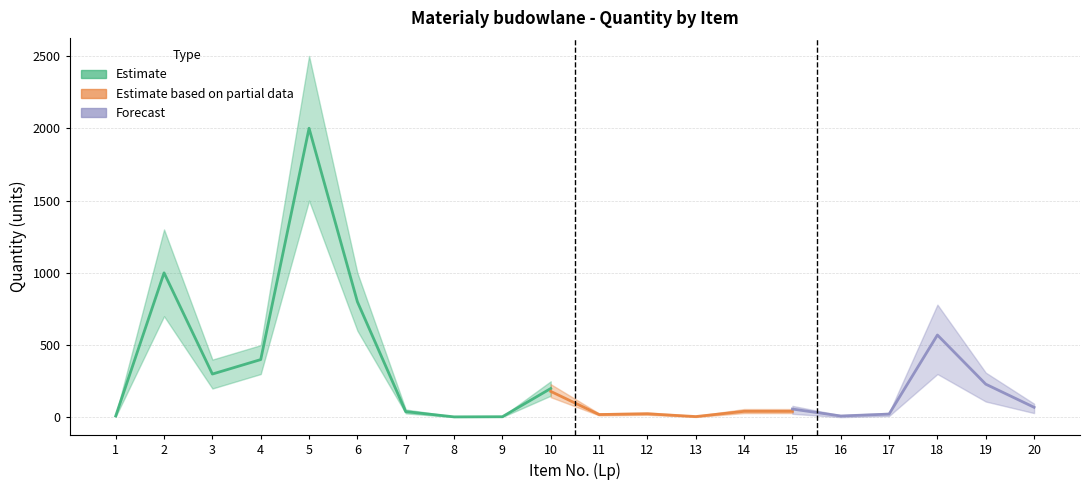

True or false: Estimate and Forecast cross at least once.

False